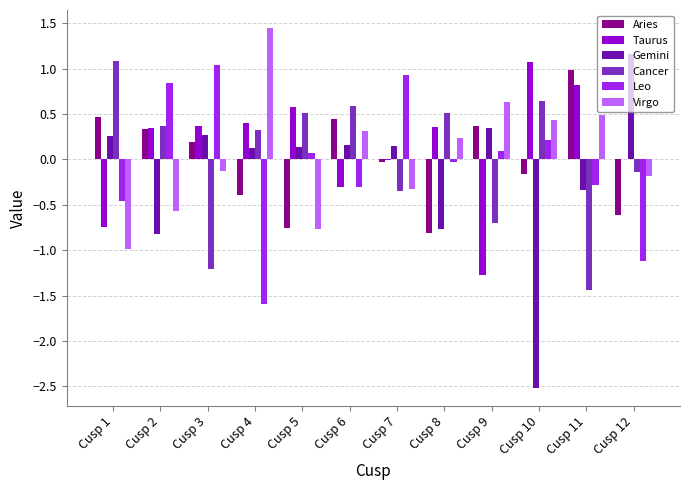

At which category does the chart reach its peak across all series?

Cusp 4